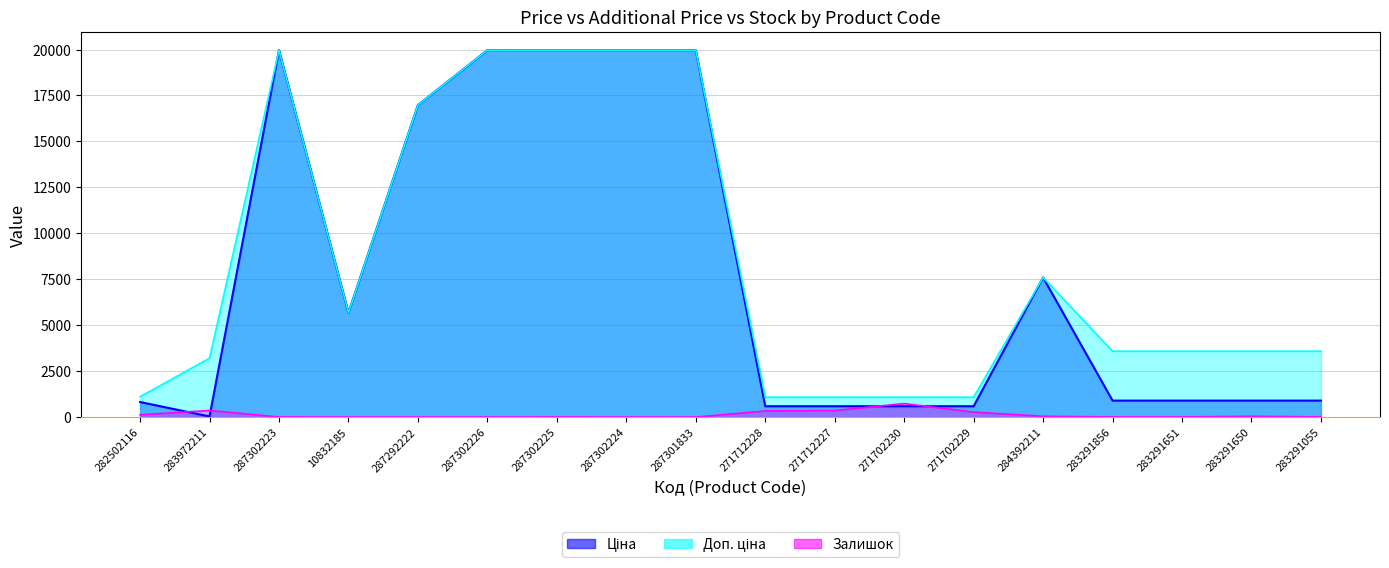

Reading right to left, extract all data points from this chart.

Ціна: 283291055=895.9	283291650=895.9	283291651=895.9	283291856=895.9	284392211=7596.5	271702229=589.9	271702230=589.9	271712227=589.9	271712228=589.9	287301833=19964.2	287302224=19964.2	287302225=19964.2	287302226=19964.2	287292222=16976.3	10832185=5673.8	287302223=19964.2	283972211=32.0	282502116=818.5
Доп. ціна: 283291055=3583.6	283291650=3583.6	283291651=3583.6	283291856=3583.6	284392211=7596.5	271702229=1081.7	271702230=1081.7	271712227=1081.7	271712228=1081.7	287301833=19964.2	287302224=19964.2	287302225=19964.2	287302226=19964.2	287292222=16976.3	10832185=5673.8	287302223=19964.2	283972211=3205.0	282502116=1109.2
Залишок: 283291055=9.0	283291650=43.0	283291651=6.0	283291856=7.0	284392211=43.0	271702229=272.0	271702230=735.0	271712227=359.0	271712228=333.0	287301833=0.0	287302224=3.0	287302225=5.0	287302226=1.0	287292222=4.0	10832185=2.0	287302223=5.0	283972211=360.0	282502116=125.0